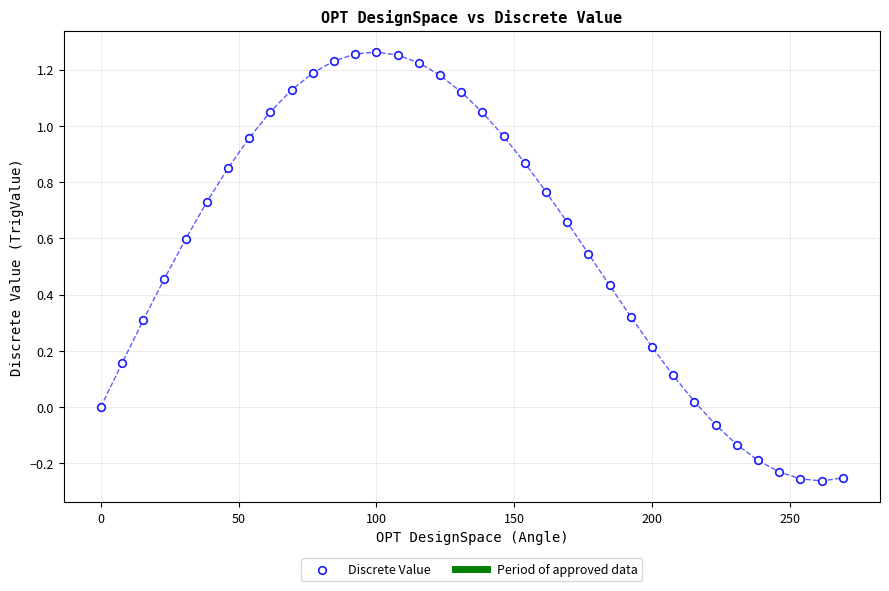

What is the range of X values (max minus min)?

269.2